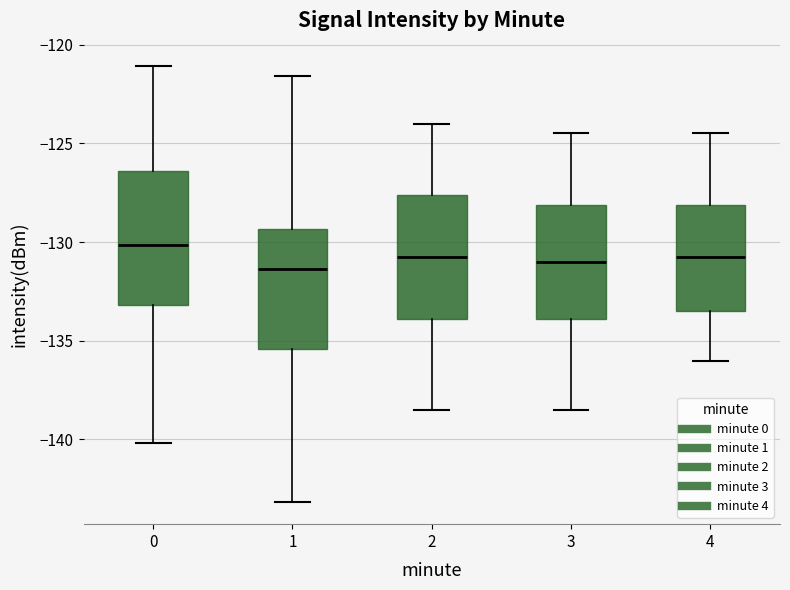

Where does the median line of the box at x = 0 sit on the y-axis? The values are not printed on the chart, so give them approximately, as read against the axis.

-130.0